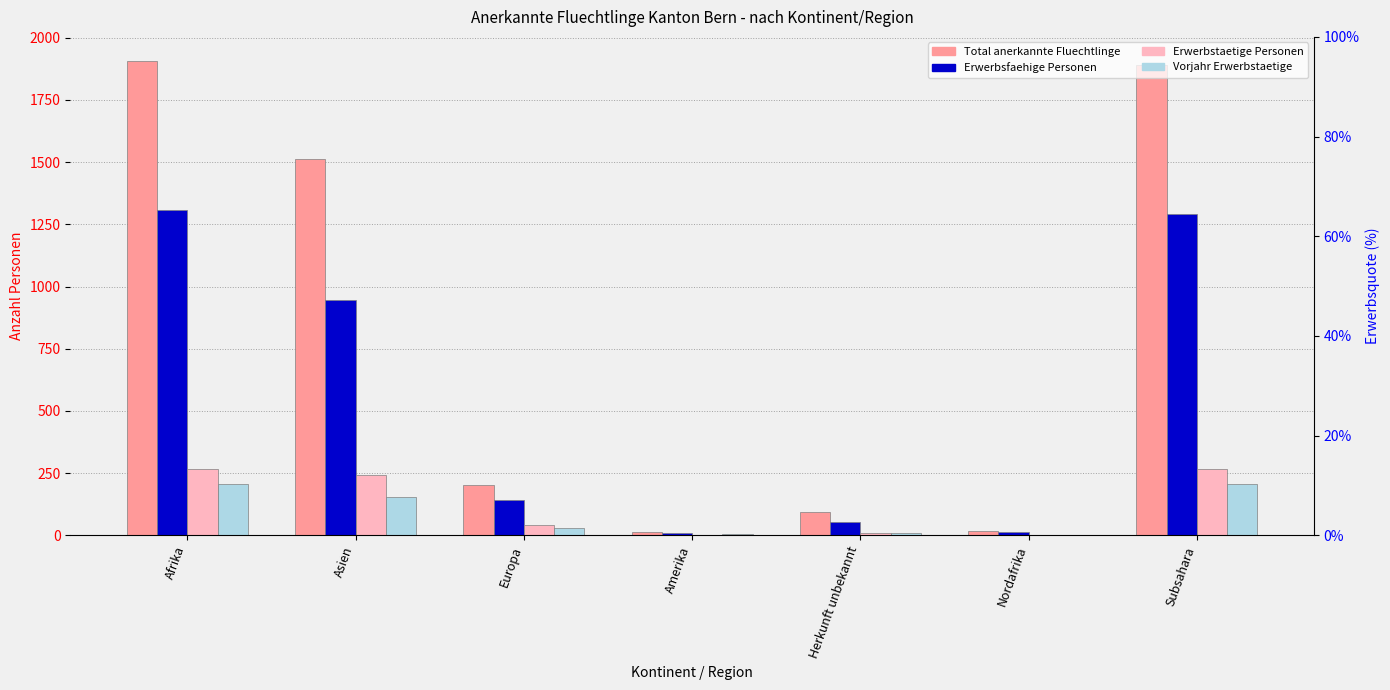

Is it true that Erwerbsfaehige Personen equals 598 at Asien?

False